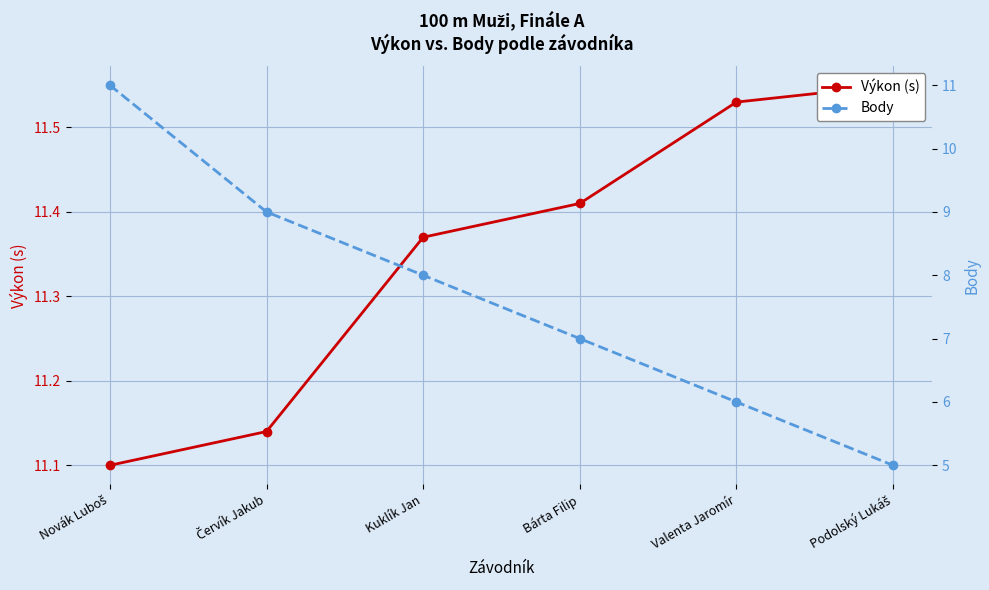

The Výkon (s) series shows 3.4 at Červík Jakub. True or false?

False